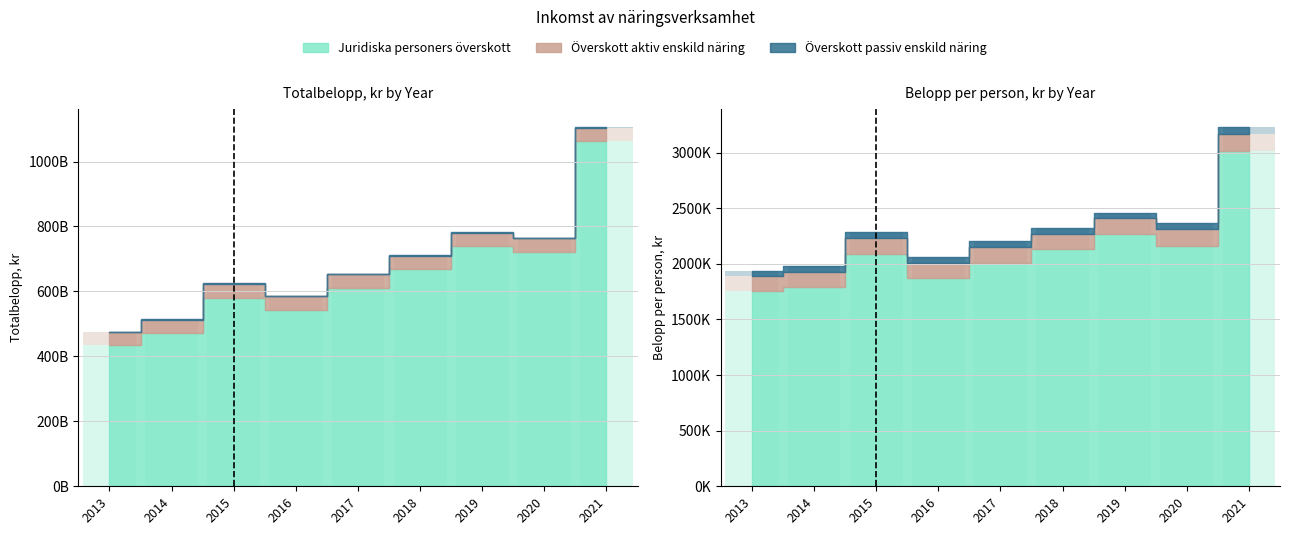

How many groups of bars are there?

9